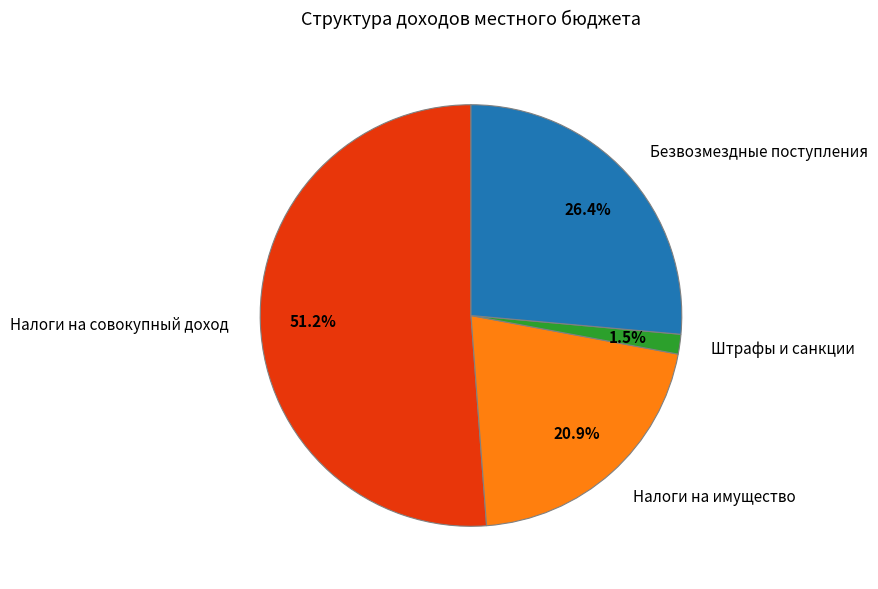

To the nearest percent, what percentage of the pie is Безвозмездные поступления?

26%